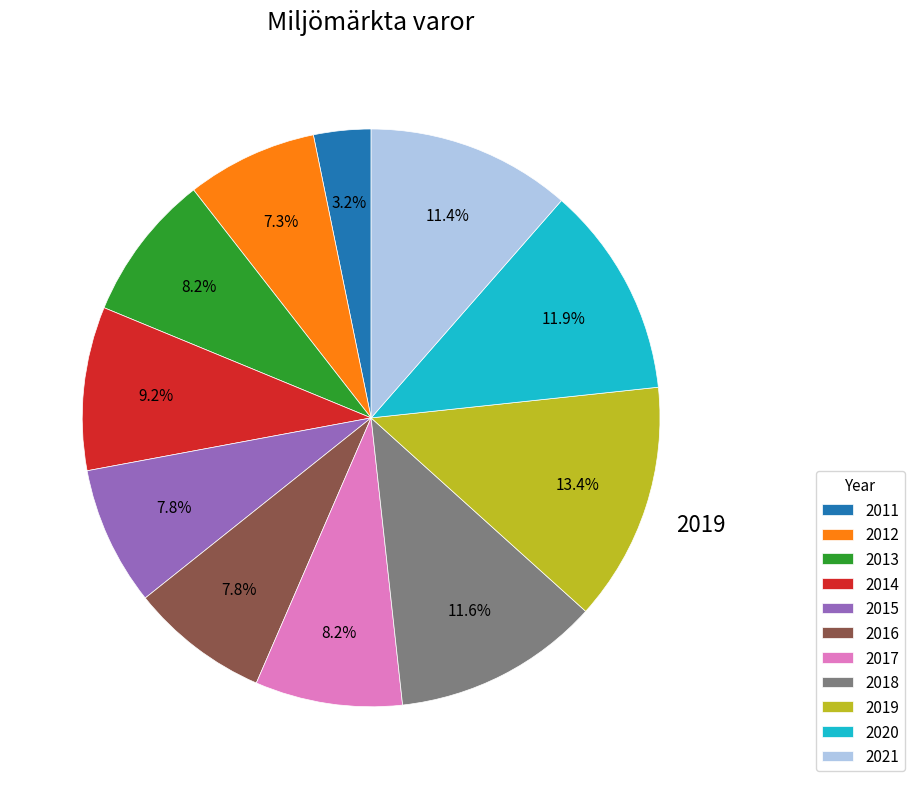

What is the smallest slice in the pie chart?

2011